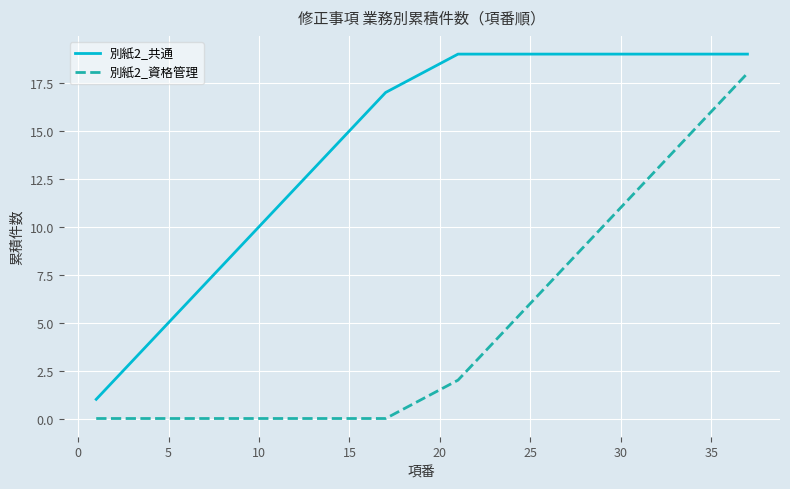

True or false: 別紙2_共通 and 別紙2_資格管理 intersect in this chart.

False